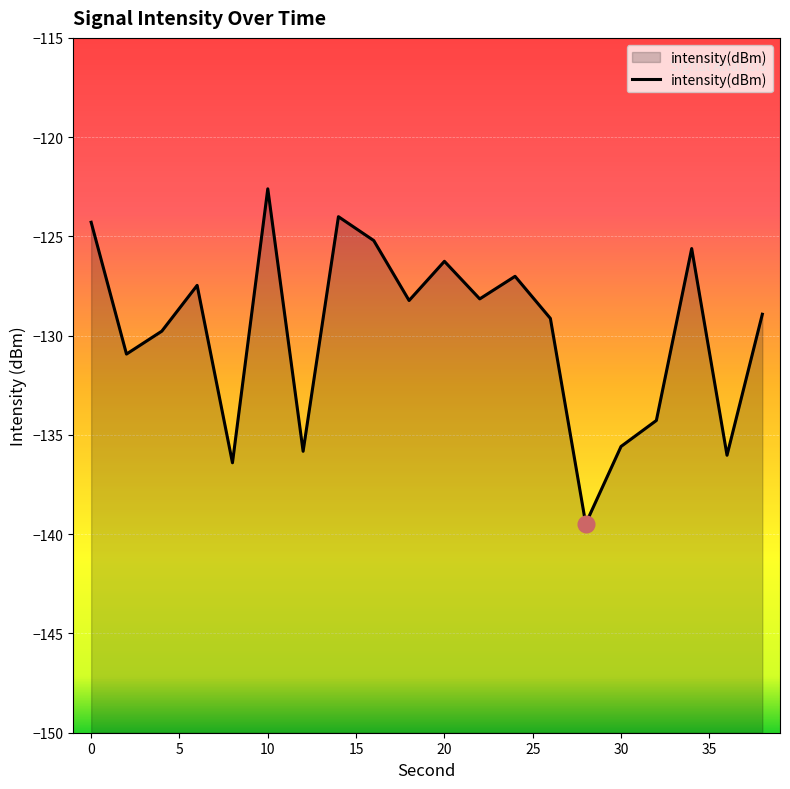

What is the difference between the maximum and minimum values?

16.9